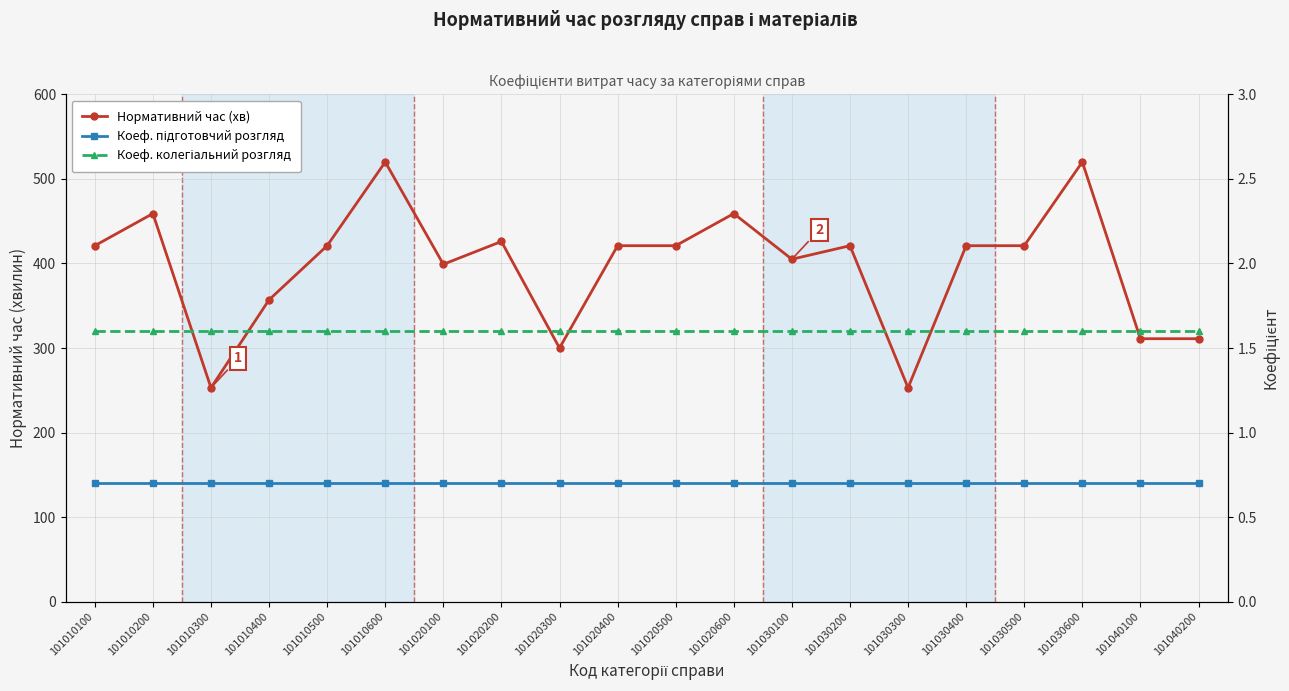

What is the spread (max minus min) of values at 101010400?

356.3